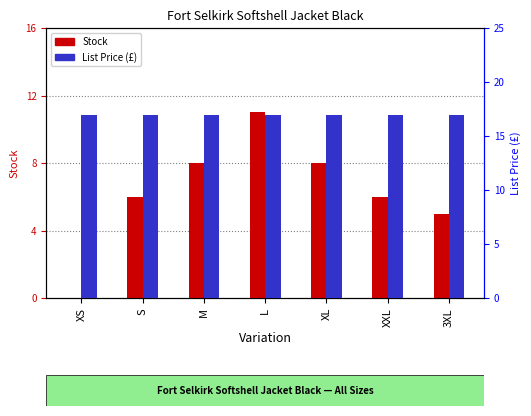

Does the chart contain stacked bars?

No